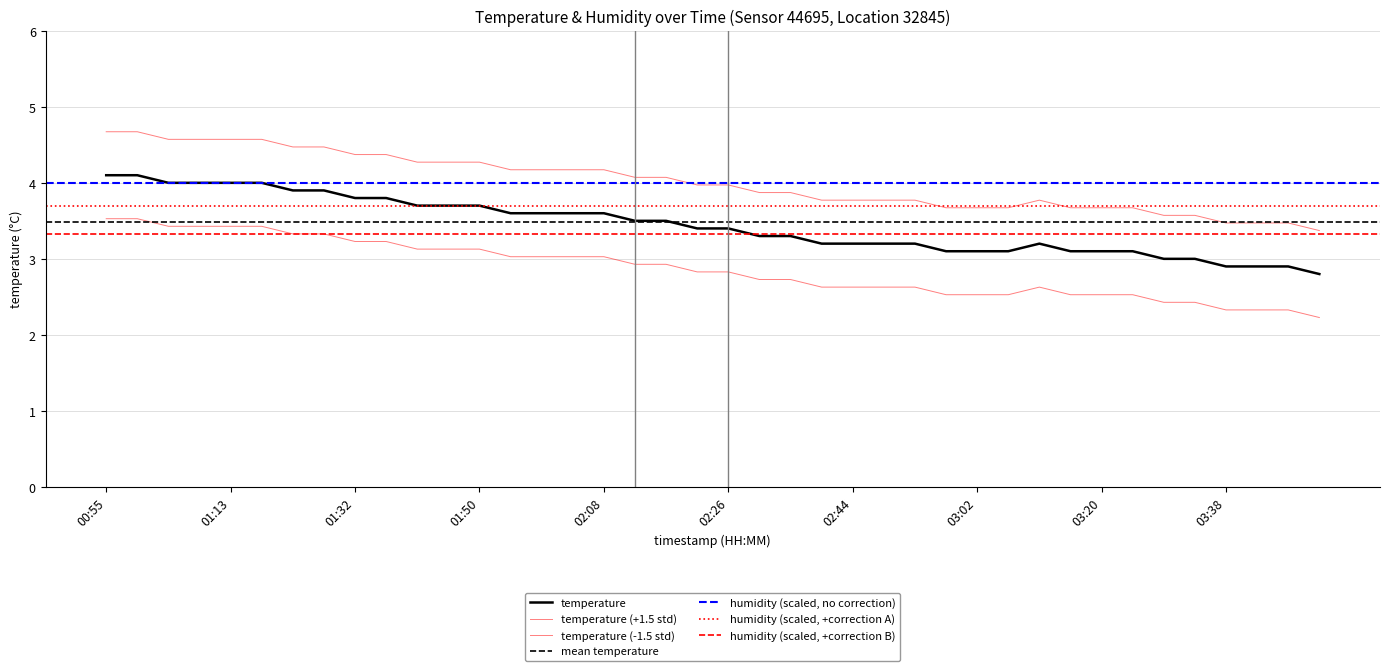

Rank the categories by value from lowest to highest.

03:51, 03:38, 03:42, 03:47, 03:29, 03:33, 02:57, 03:02, 03:06, 03:15, 03:20, 03:24, 02:39, 02:44, 02:48, 02:53, 03:11, 02:30, 02:35, 02:21, 02:26, 02:12, 02:17, 01:54, 01:59, 02:03, 02:08, 01:41, 01:45, 01:50, 01:32, 01:36, 01:22, 01:27, 01:04, 01:09, 01:13, 01:18, 00:55, 01:00